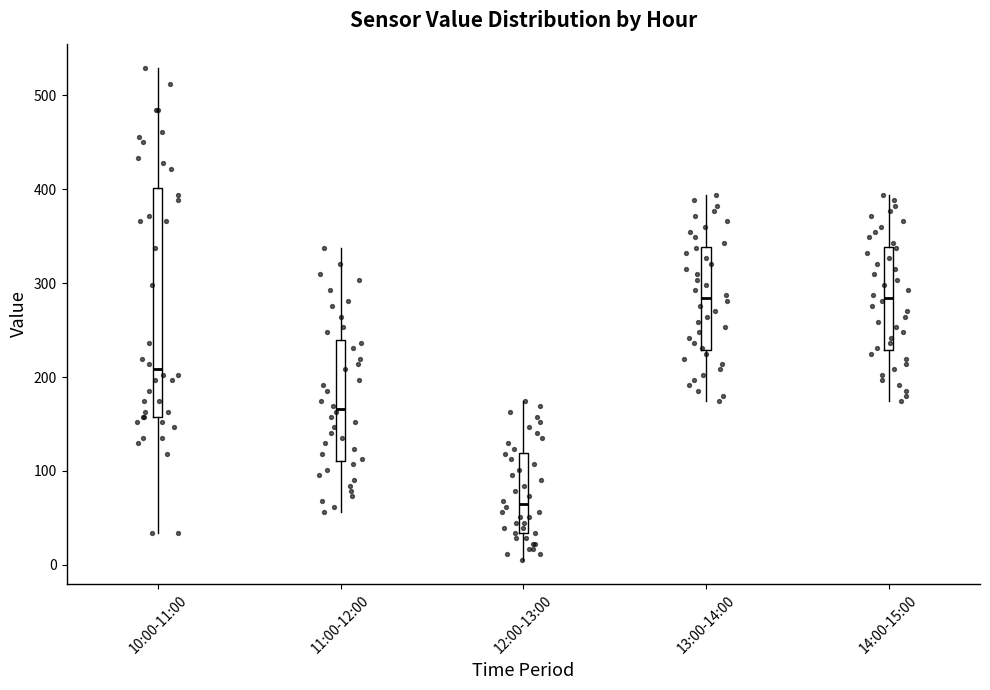

Comparing the boxes themselves (not the whiskers), which one is the tallest?

10:00-11:00